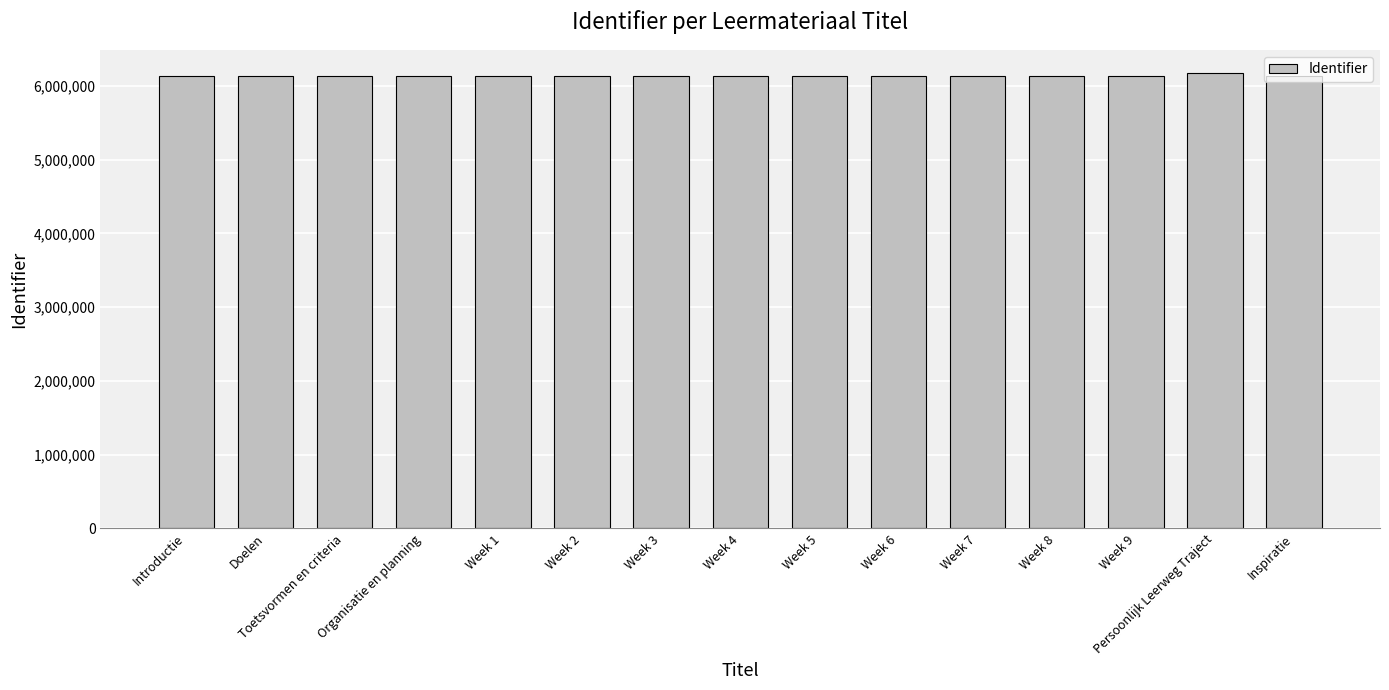

The value at Week 9 is 6136733. True or false?

True